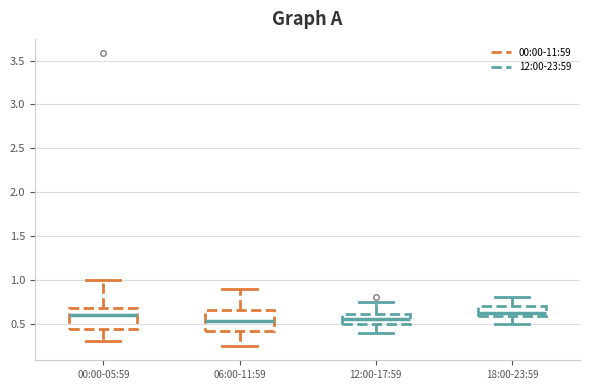

Reading left to right, transcribe this box plot: for each box, give where its median line is, the range the box spans, and where its two whiskers end, as read against the y-axis. The values are not printed on the chart, so give them approximately, as read against the axis.

00:00-05:59: median 0.60, box 0.45 to 0.70, whiskers 0.30 to 1.00
06:00-11:59: median 0.55, box 0.40 to 0.65, whiskers 0.25 to 0.90
12:00-17:59: median 0.55, box 0.50 to 0.60, whiskers 0.40 to 0.75
18:00-23:59: median 0.65, box 0.60 to 0.70, whiskers 0.50 to 0.80